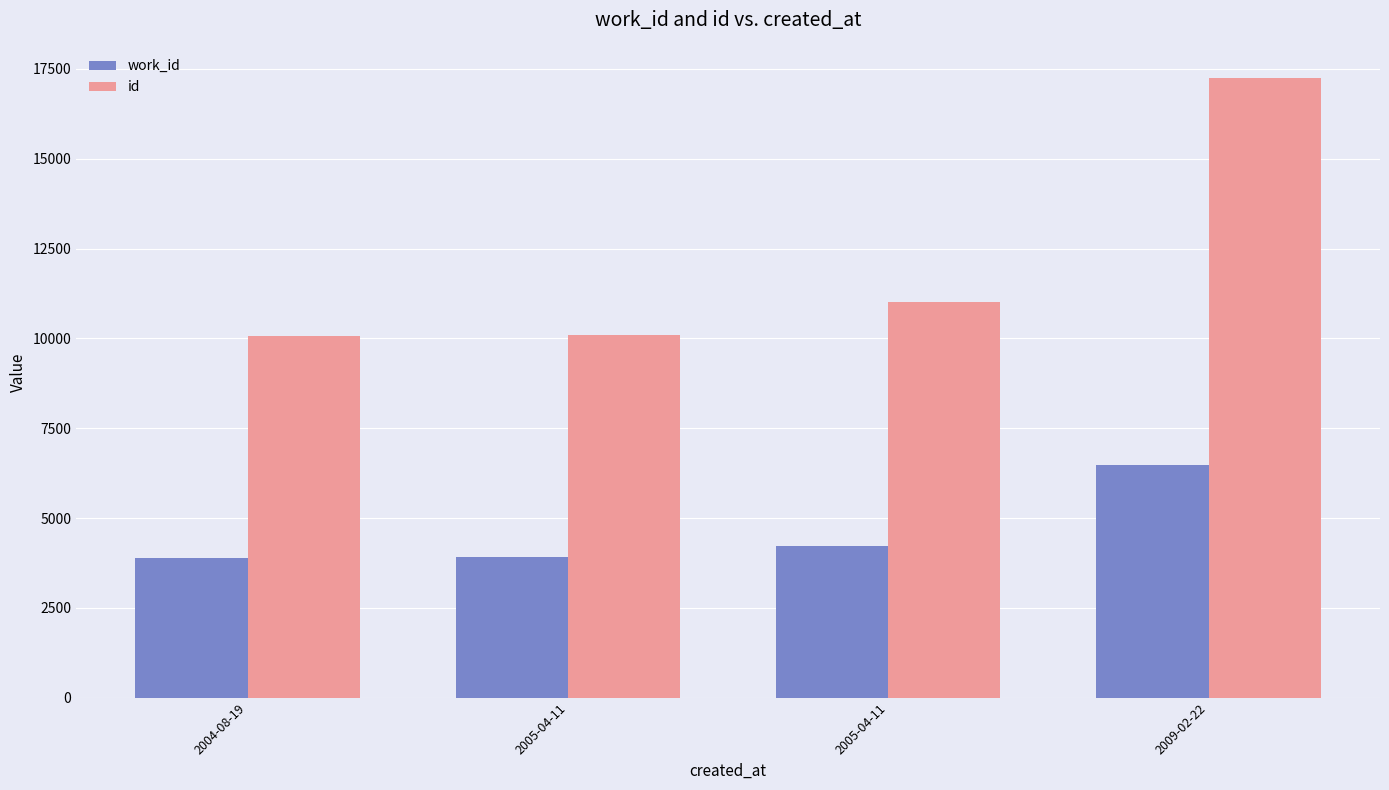

List the series in order of their peak value, lowest first.

work_id, id